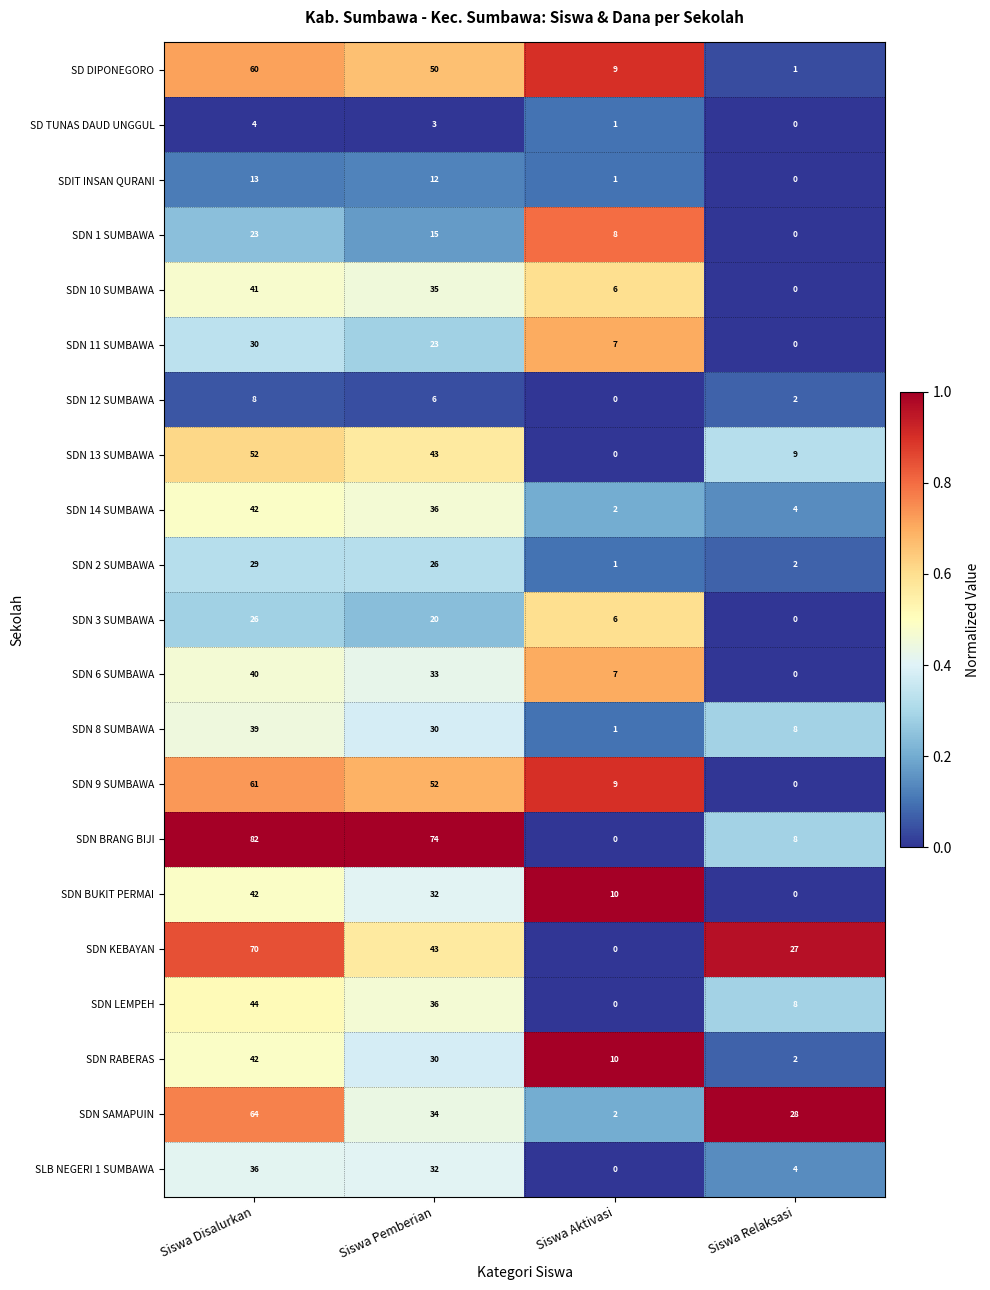

Which category has the lowest value in the SLB NEGERI 1 SUMBAWA series?

Siswa Aktivasi